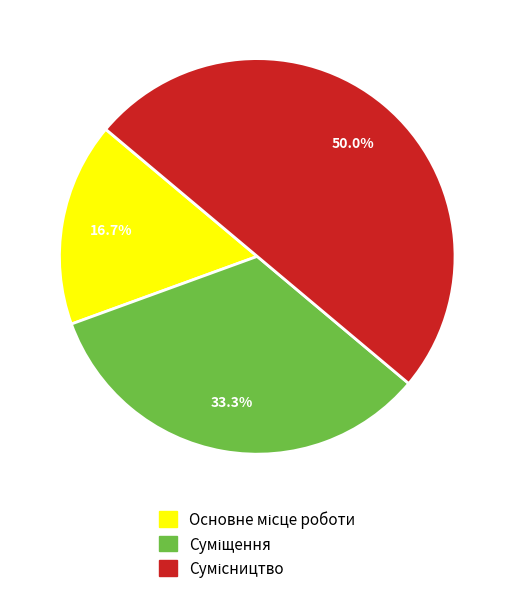

Which category has the smallest portion of the pie?

Основне місце роботи